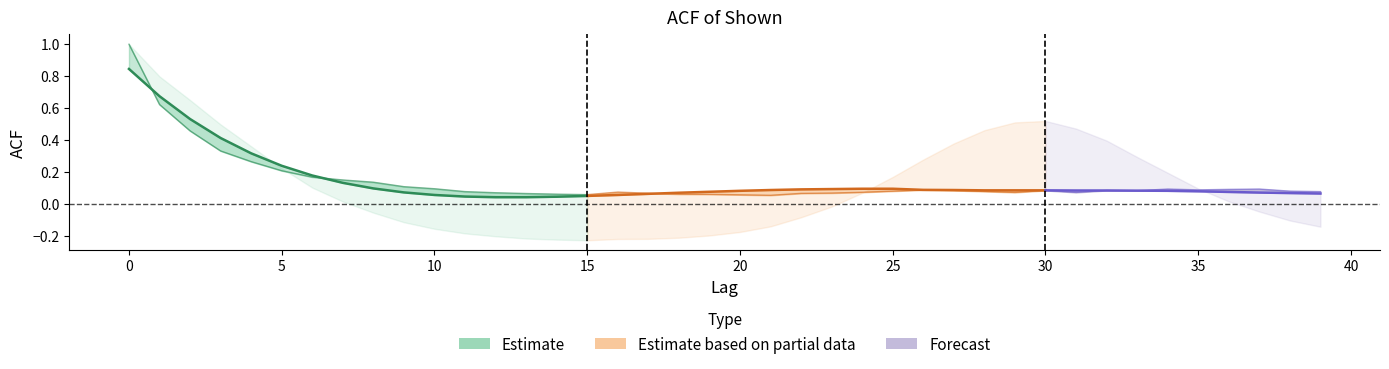

What is the sum of the acf_li values at 5 and 7?

0.2